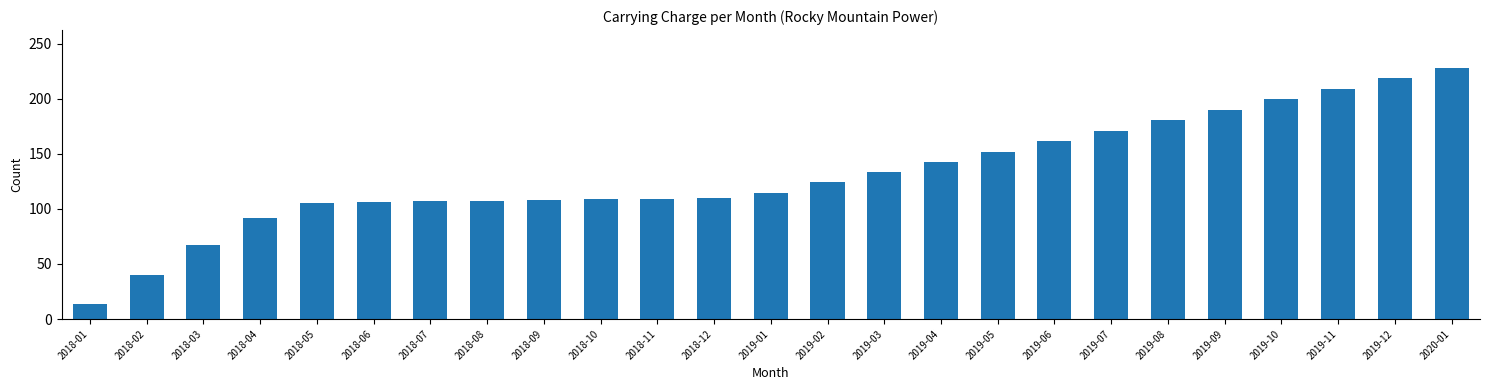

What is the difference between the maximum and minimum values?

214.9